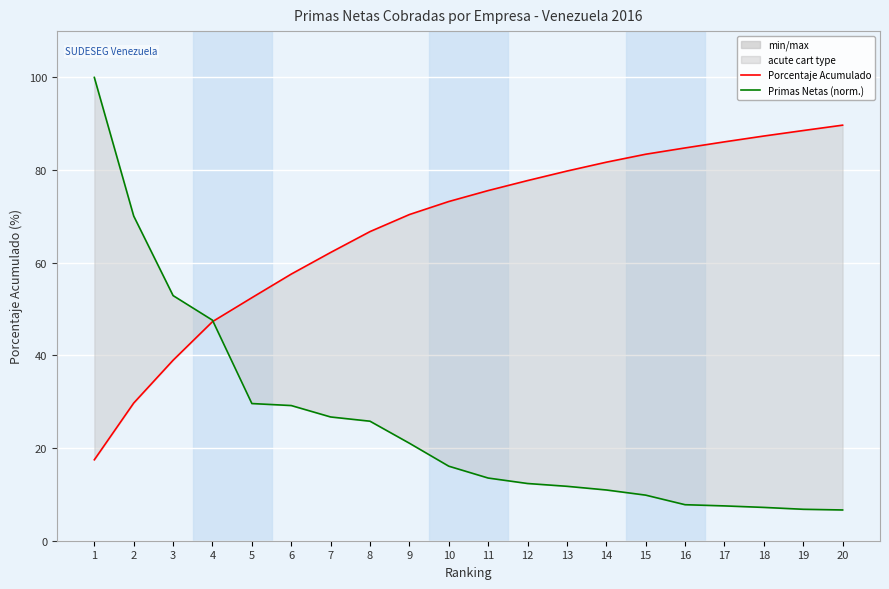

How many values in the Porcentaje Acumulado series are below 75?

10